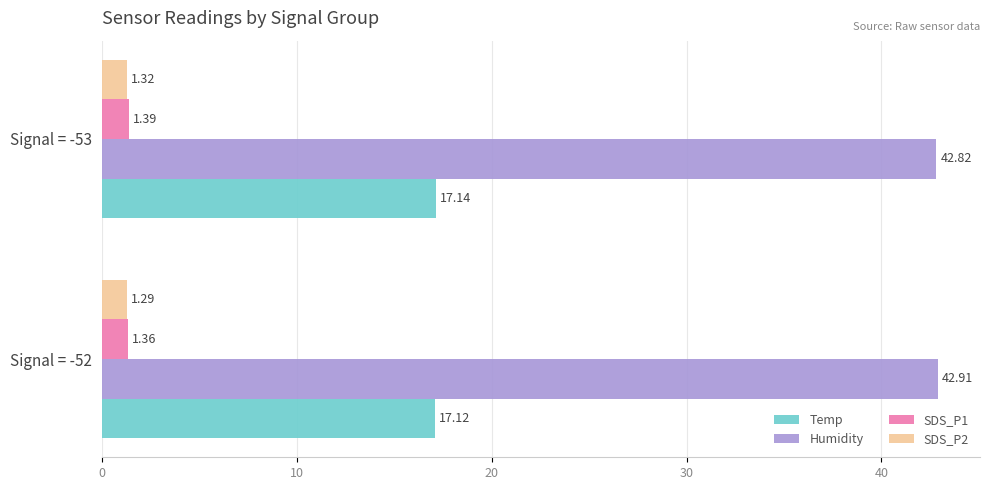

What is the average value of the Humidity series?

42.9